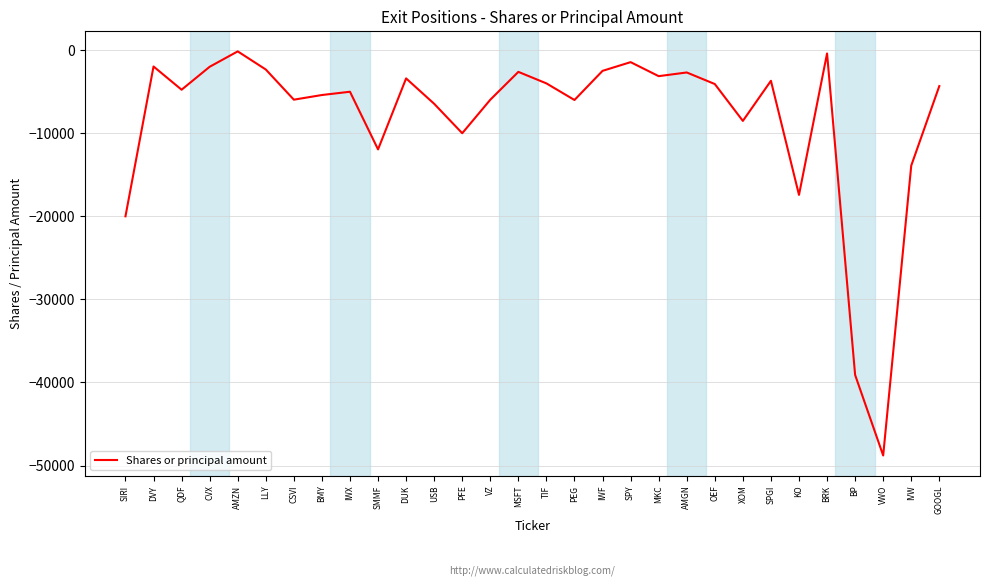

What is the difference between the values at TIF and VWO?

44795